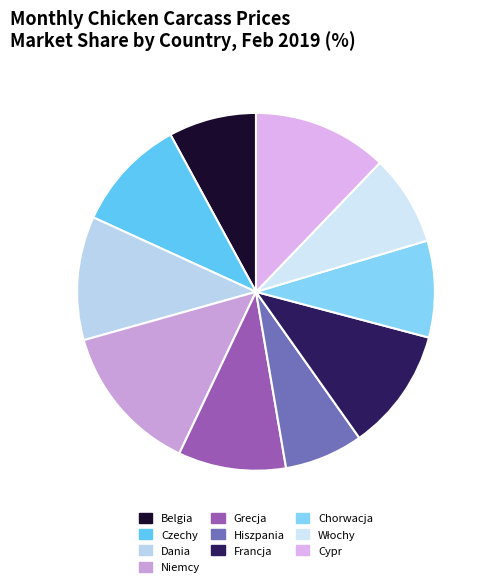

How many segments does this pie chart have?

10